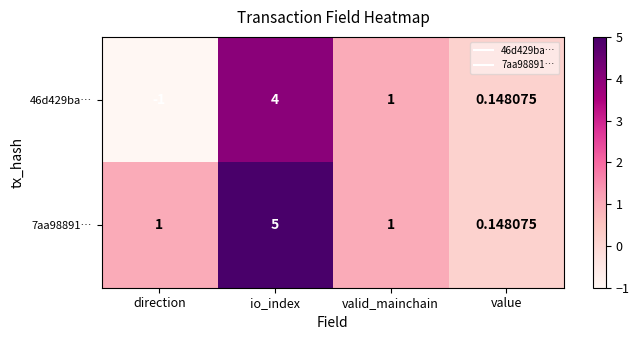

At which category is the sum across all series the highest?

io_index